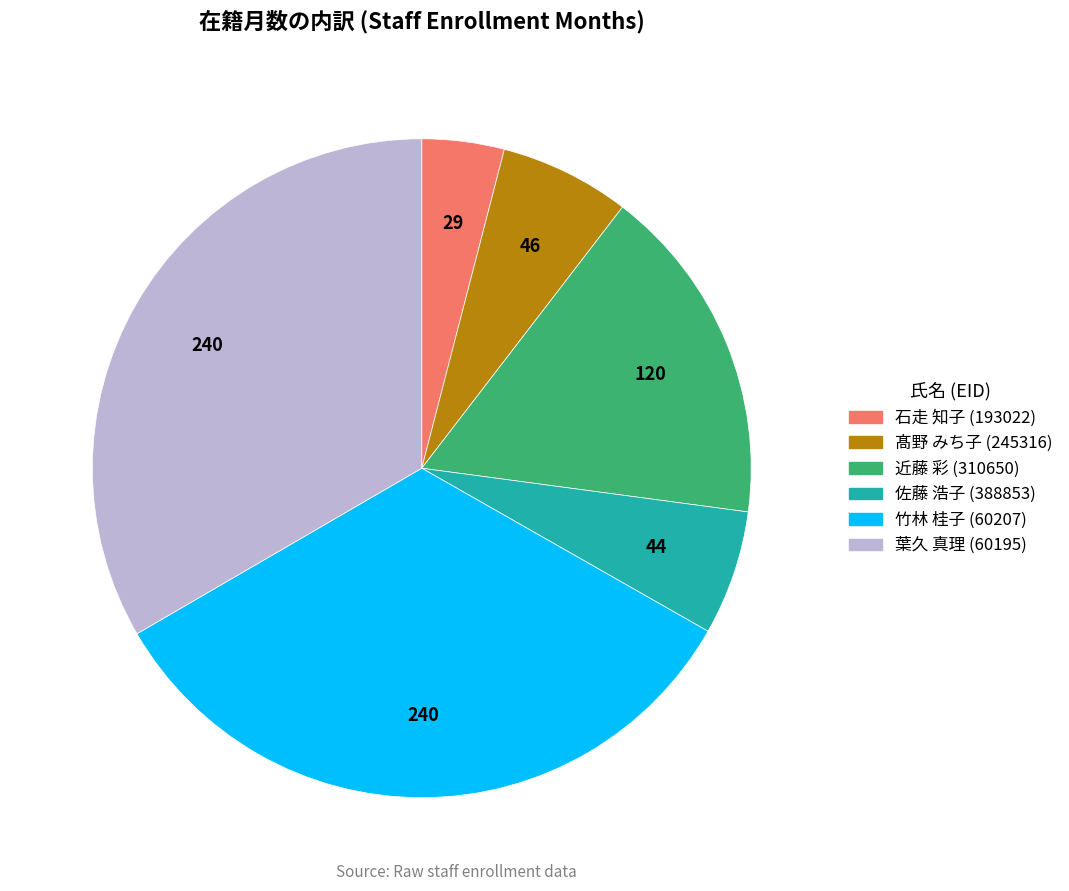

Do 石走 知子 (193022) and 葉久 真理 (60195) together represent more than half of the pie?

No